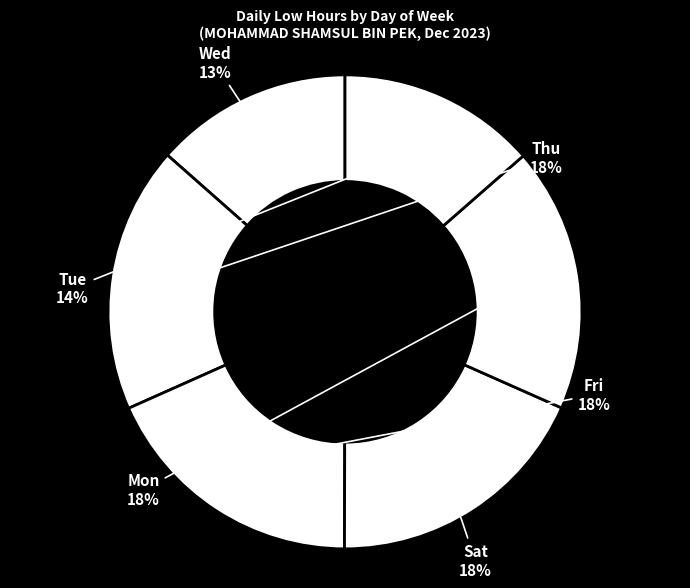

How many slices are in this pie chart?

6